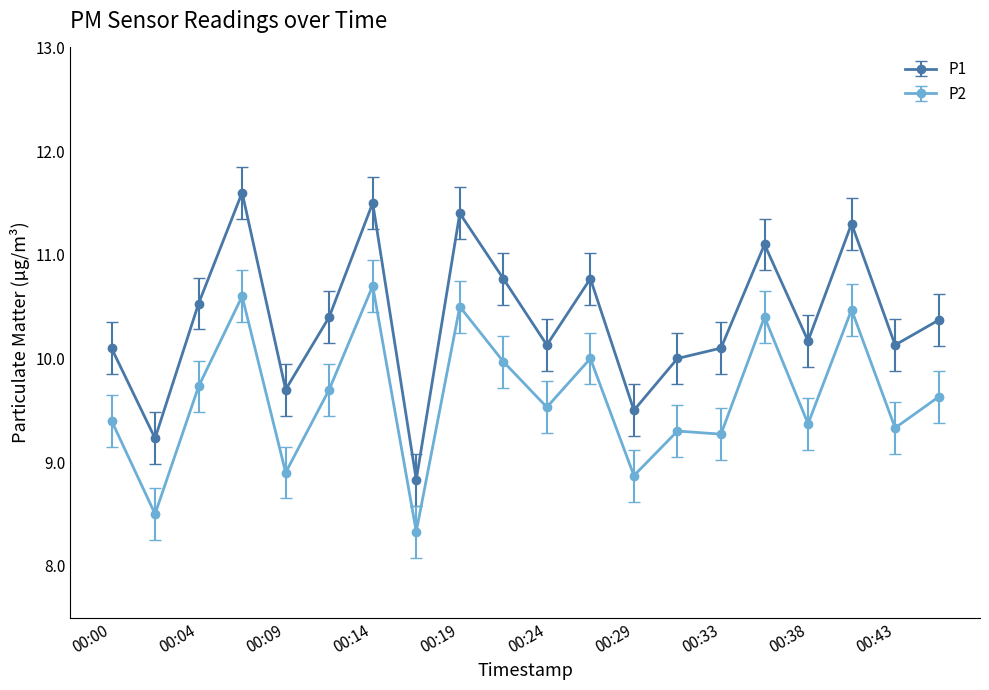

True or false: P1 and P2 intersect in this chart.

False